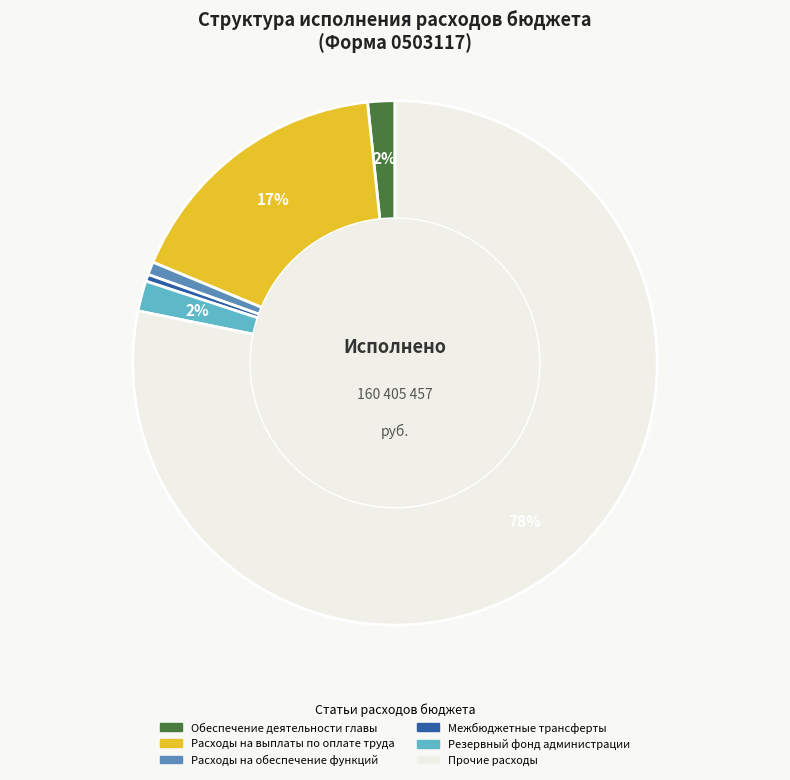

What is the ratio of the value at Расходы на выплаты по оплате труда to the value at Межбюджетные трансферты?

40.1